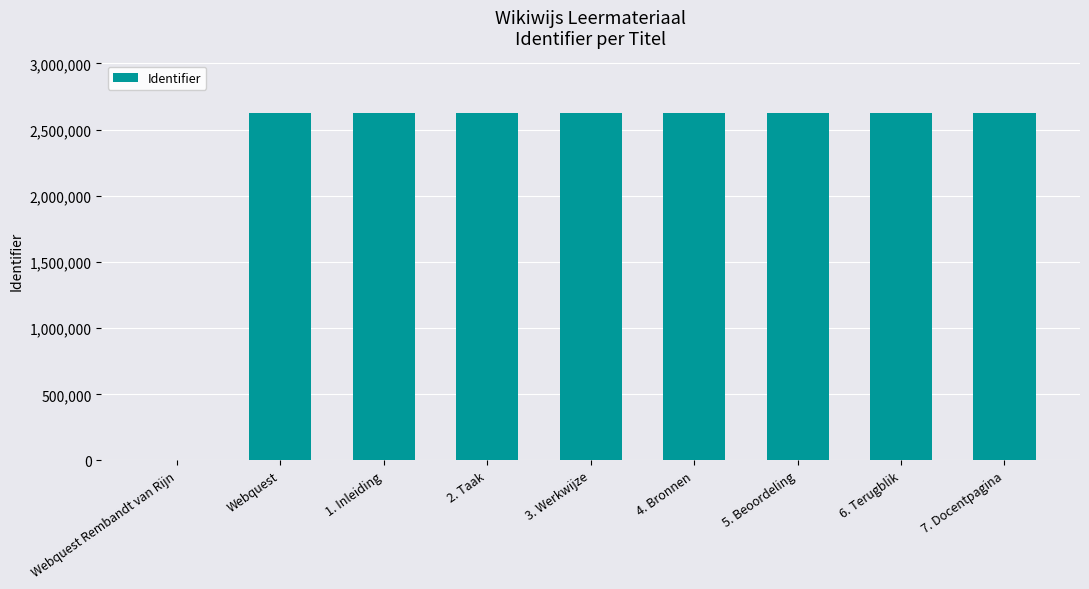

The chart shows a value of 2628418 at Webquest. True or false?

True